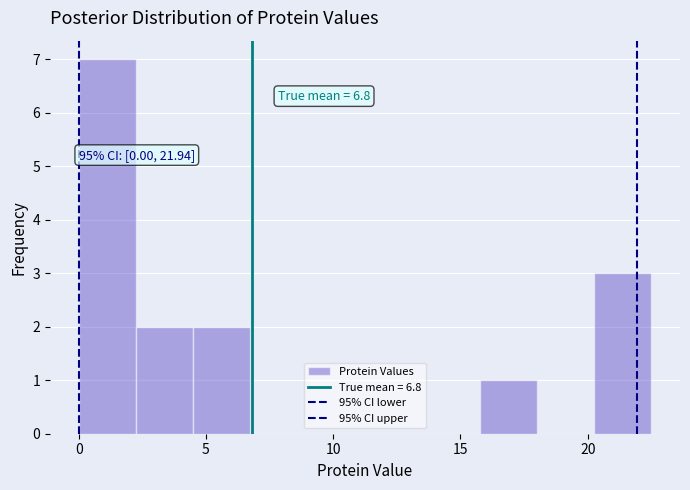

Over which range of the x-axis is the bar tallest?

0.00 to 2.25